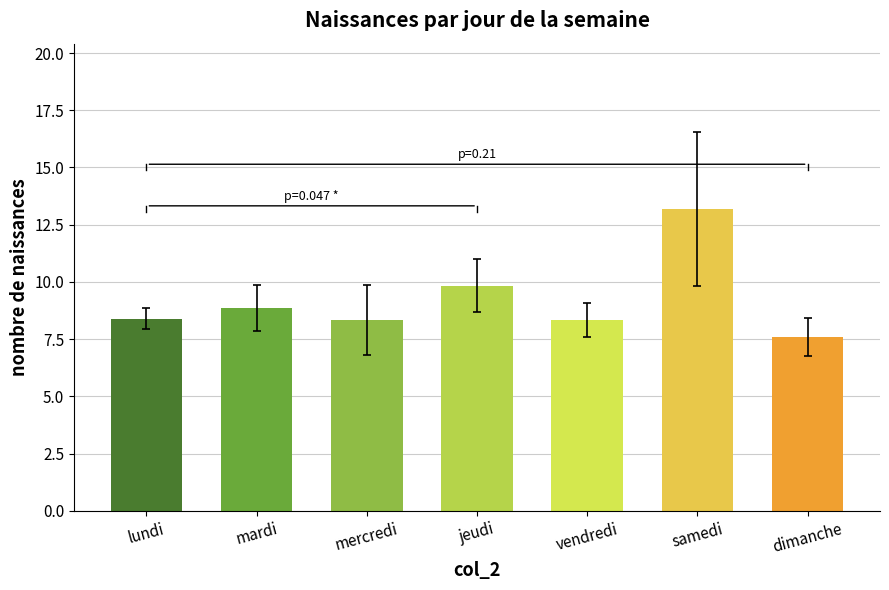

True or false: the data shows 3.5 at dimanche.

False